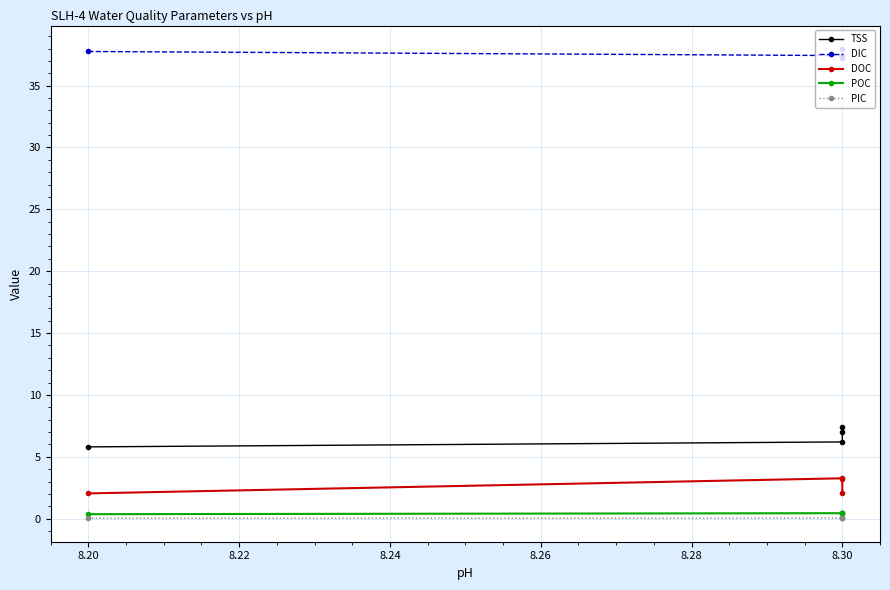

True or false: DIC and TSS cross at least once.

False